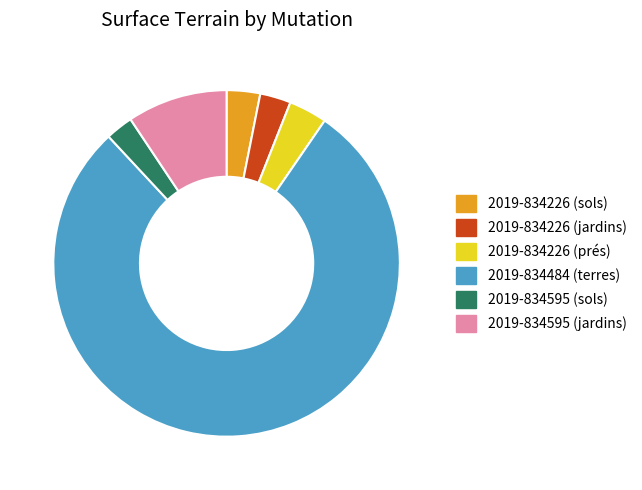

Is 2019-834484 (terres) the majority of the pie?

Yes